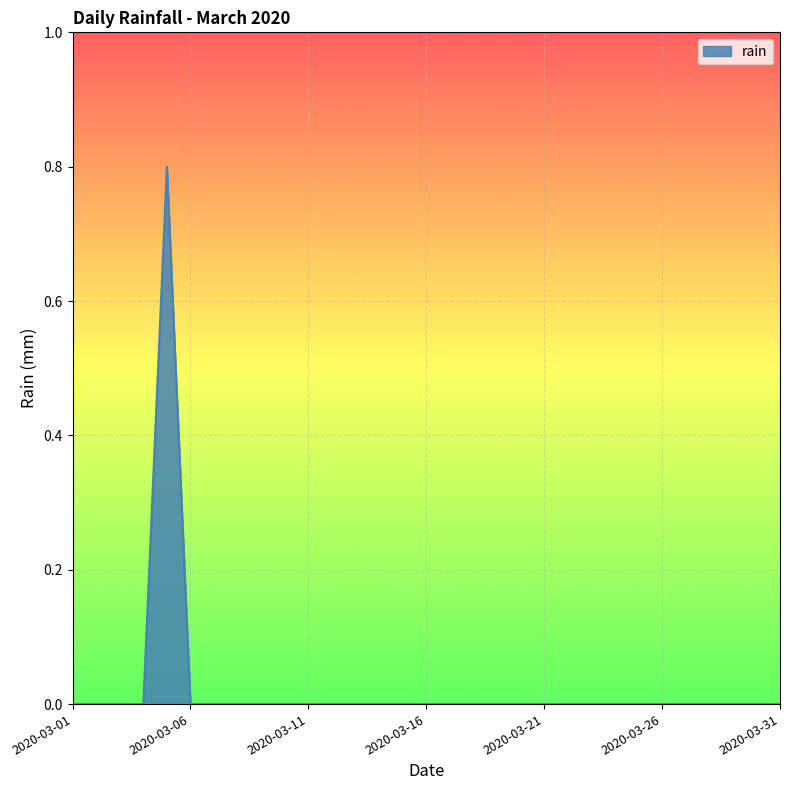

What is the greatest value displayed?

0.8